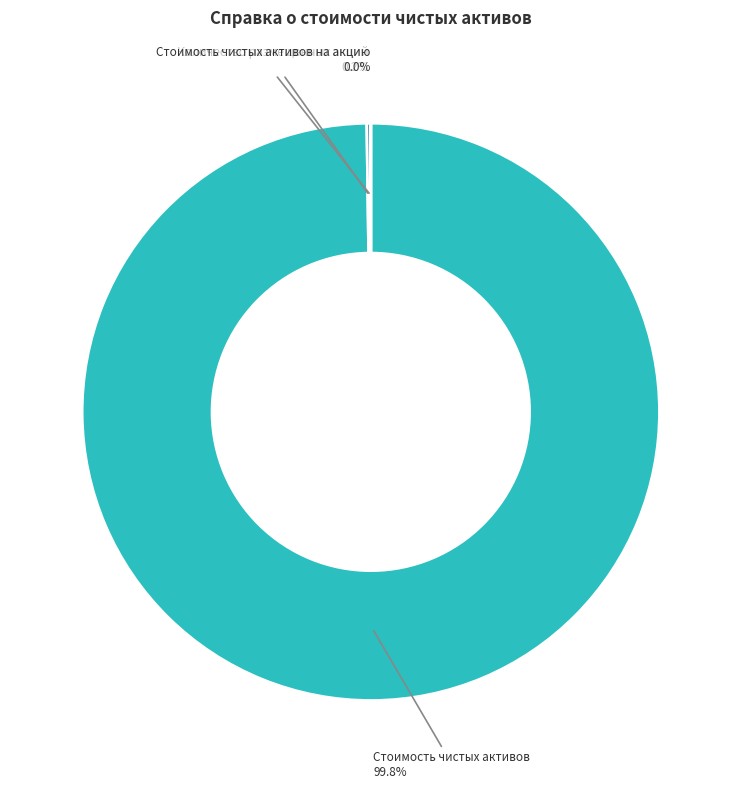

How much of the chart is everything except Стоимость чистых активов?

0.2%